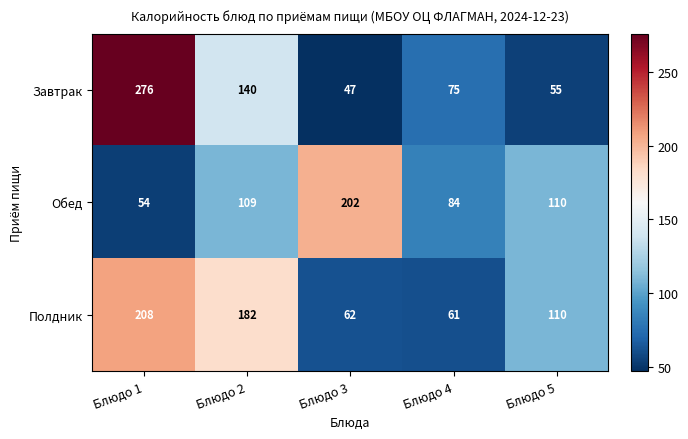

What is the difference between the second highest and minimum values in the Обед series?

56